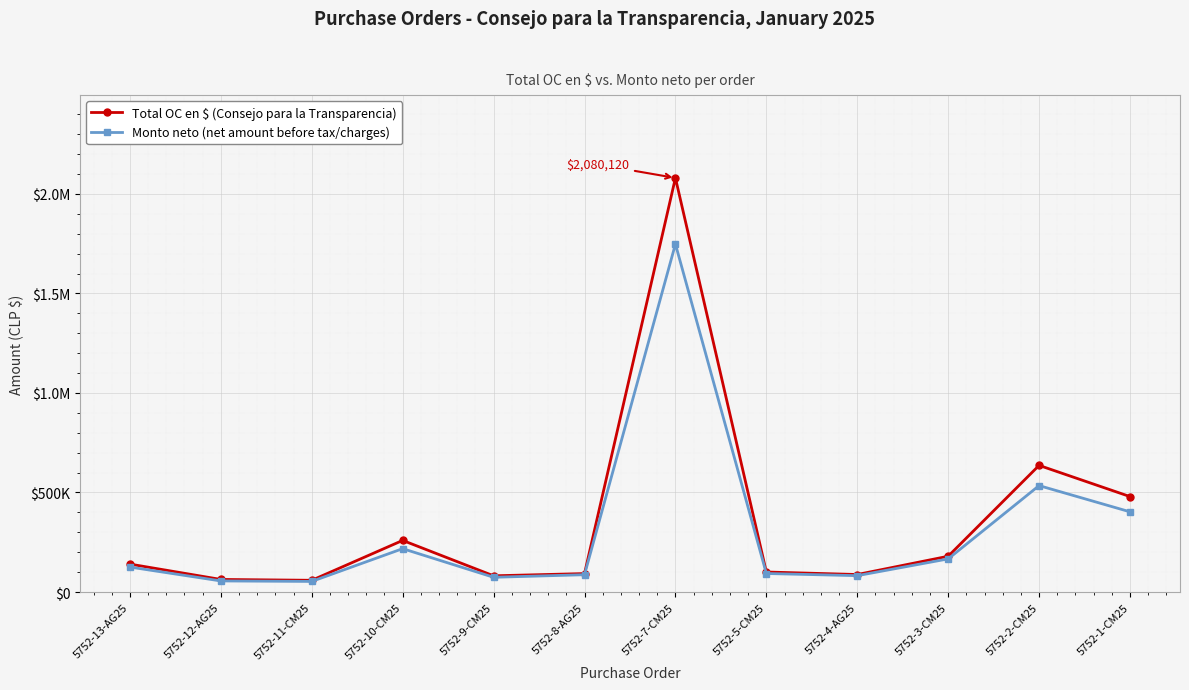

What is the difference between the highest and lowest values at 5752-11-CM25?

5696.0